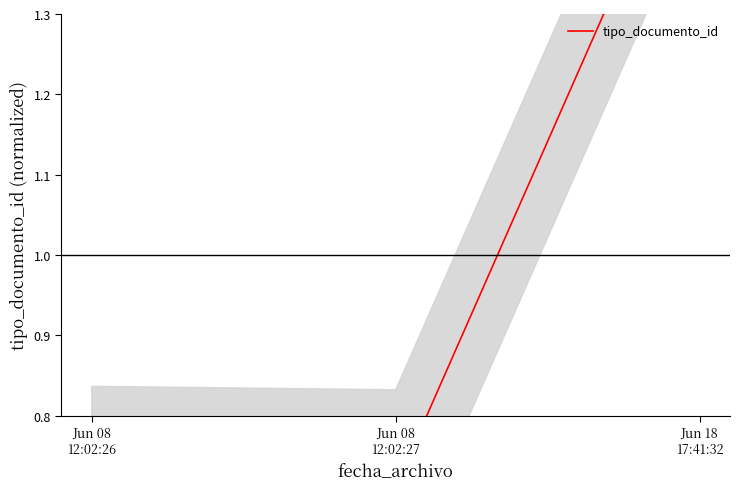

At which label is the value closest to 1?

Jun 08
12:02:26